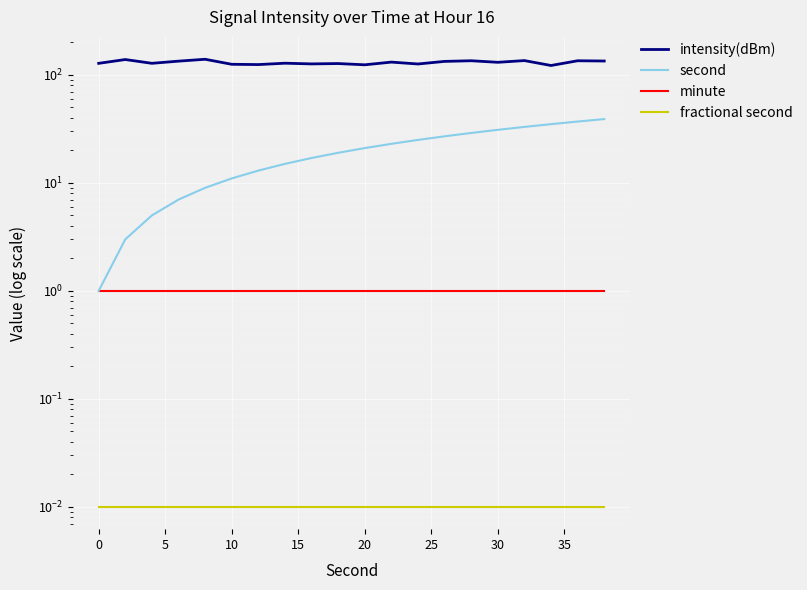

How many lines are shown in the chart?

4